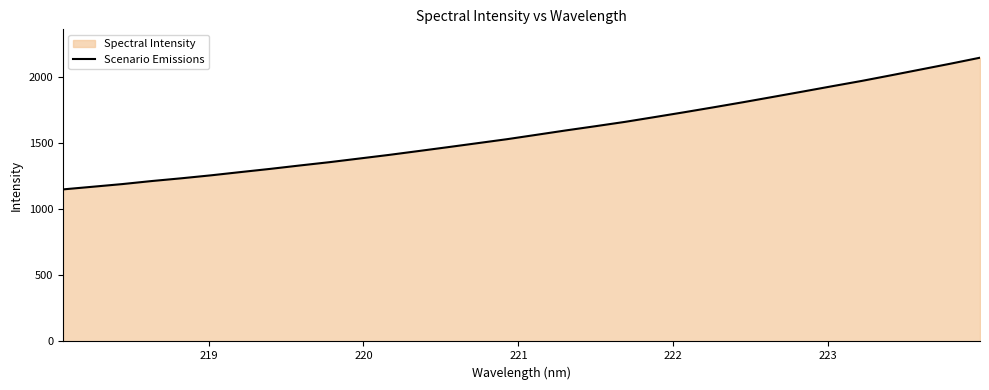

What is the smallest value displayed?

1150.2